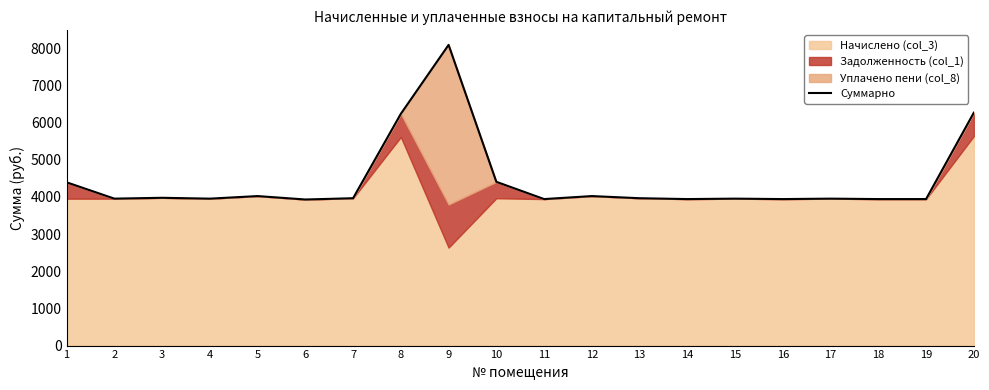

Where is the data nearest to the value 6007?

8